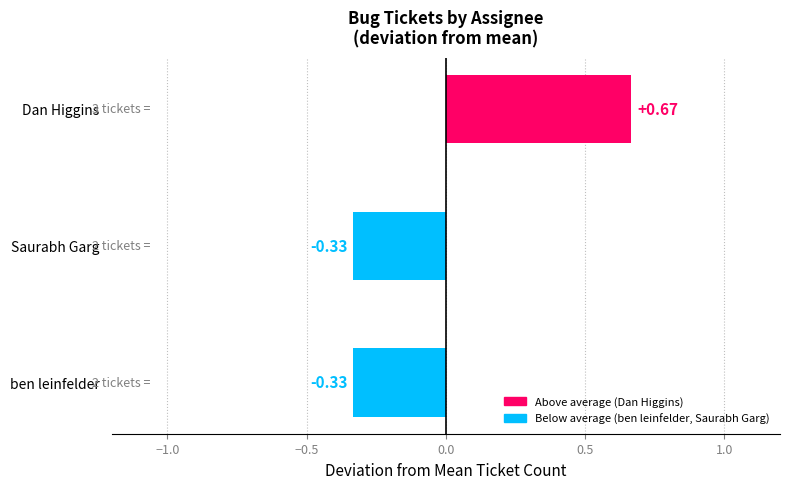

What is the sum of the values at ben leinfelder and Saurabh Garg?

-0.7